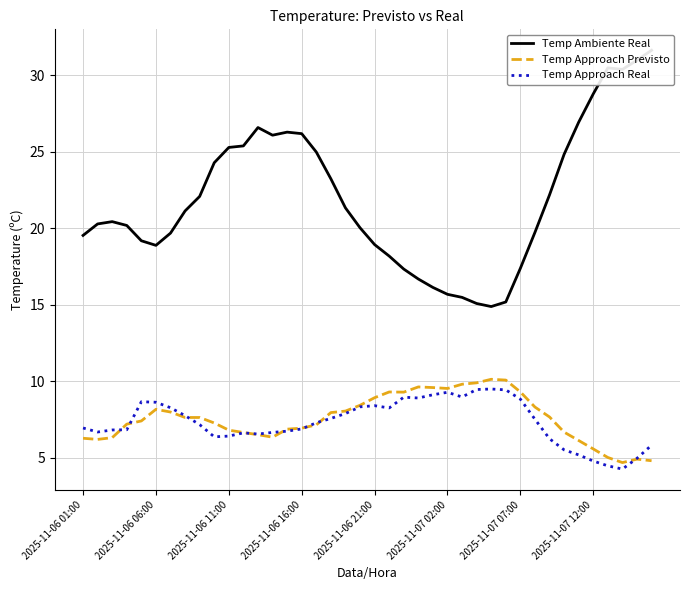

True or false: Temp Ambiente Real and Temp Approach Previsto intersect in this chart.

False